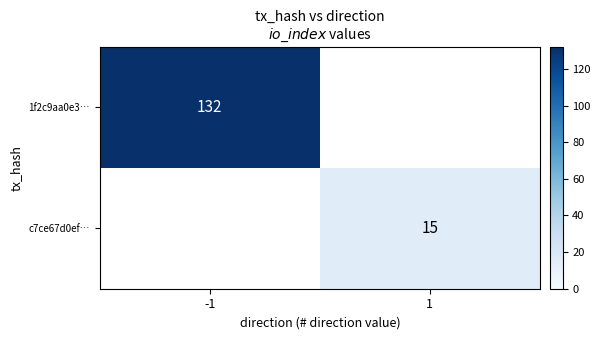

The 1f2c9aa0e3… series shows 237.1 at -1. True or false?

False